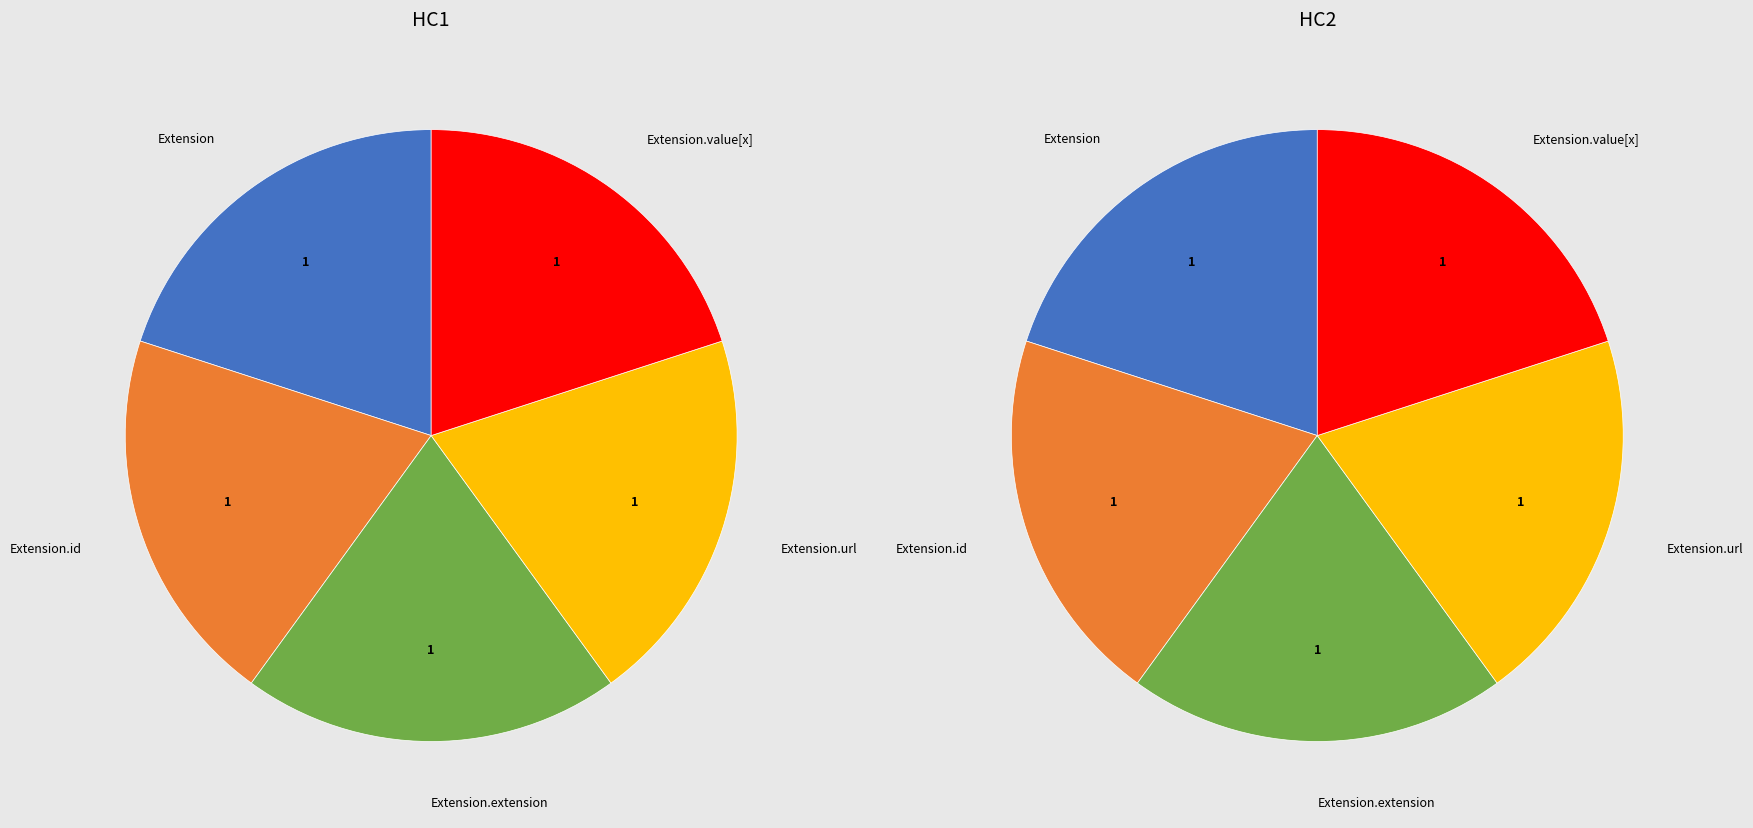

Is the sum of Extension.value[x] and Extension greater than half?

No